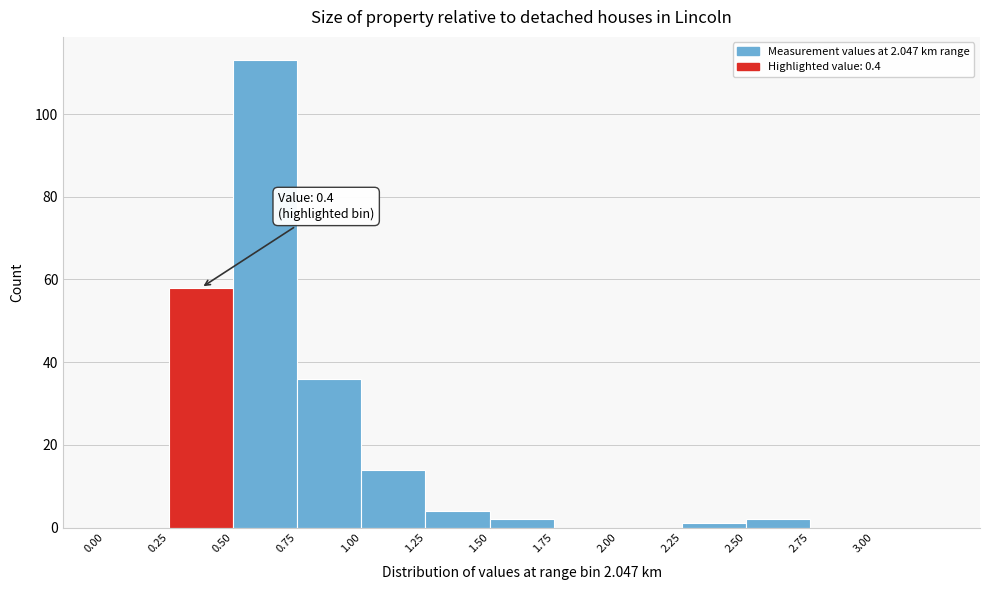

Which range on the x-axis has the tallest bar?

0.50 to 0.75